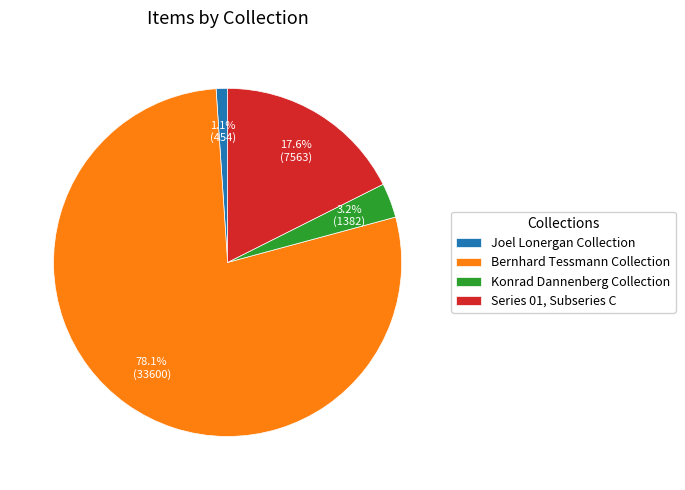

Which slice represents more than half of the pie?

Bernhard Tessmann Collection